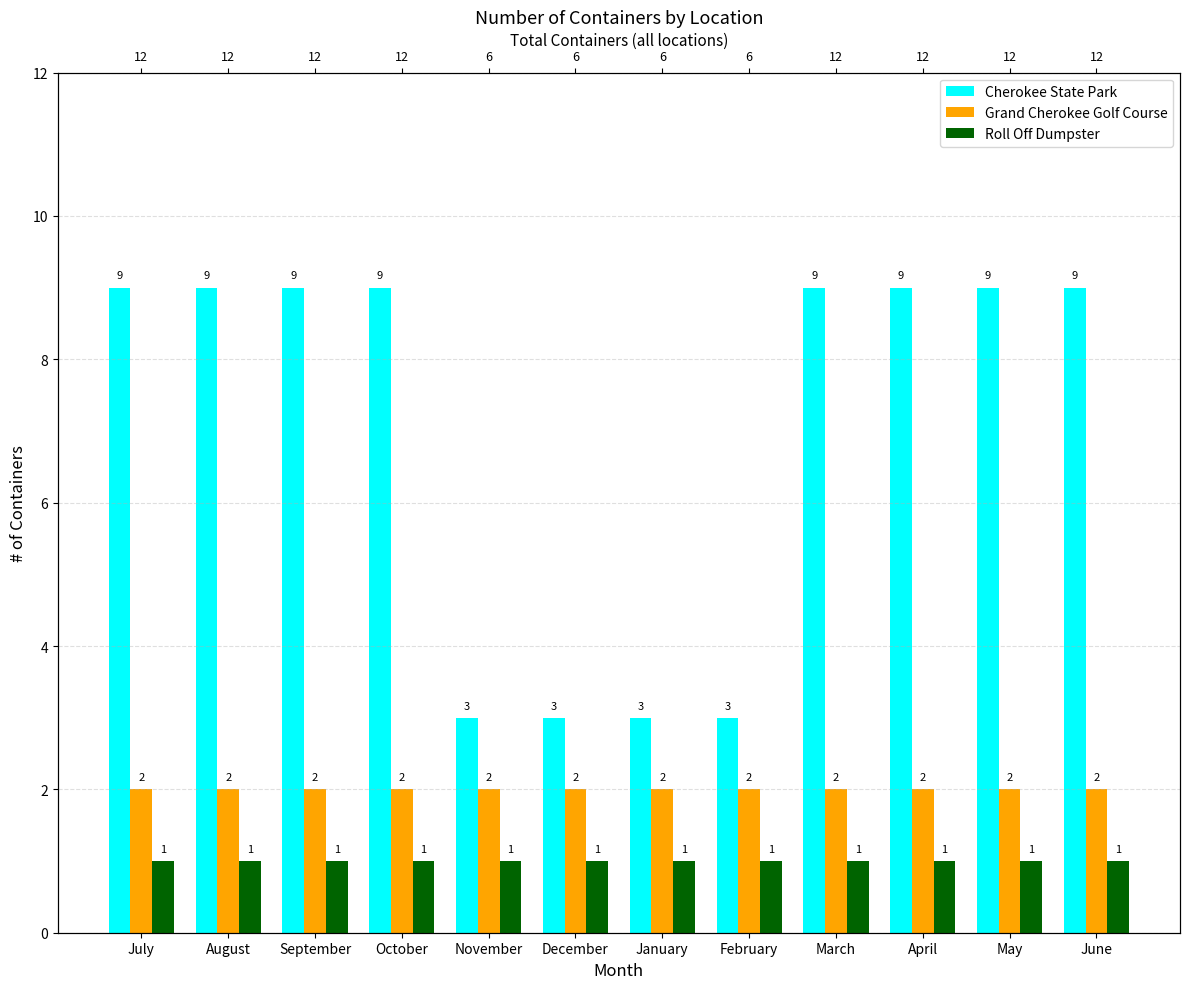

The Roll Off Dumpster series shows 2 at June. True or false?

False